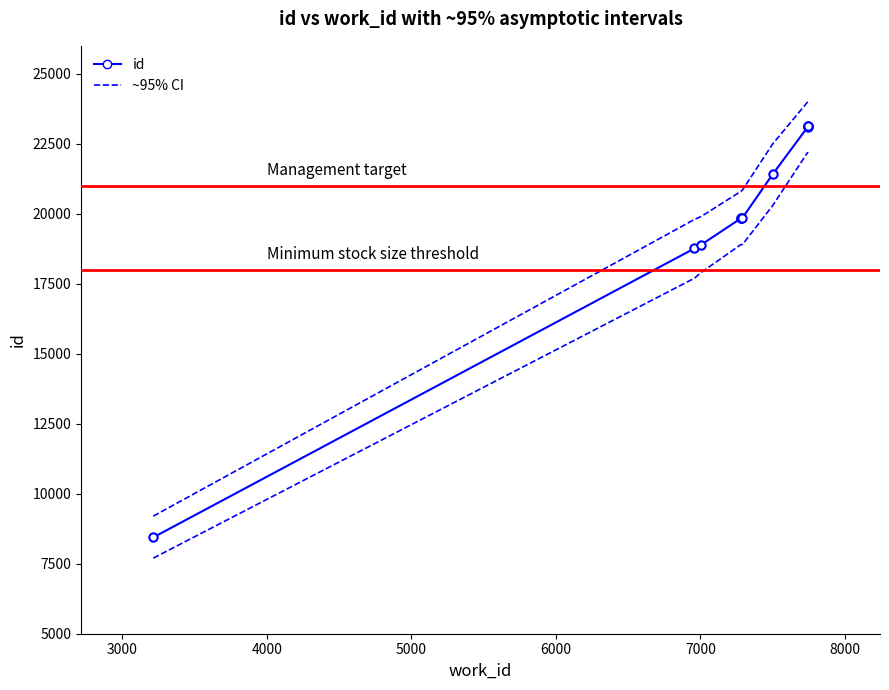

True or false: Upper CI and id cross at least once.

False